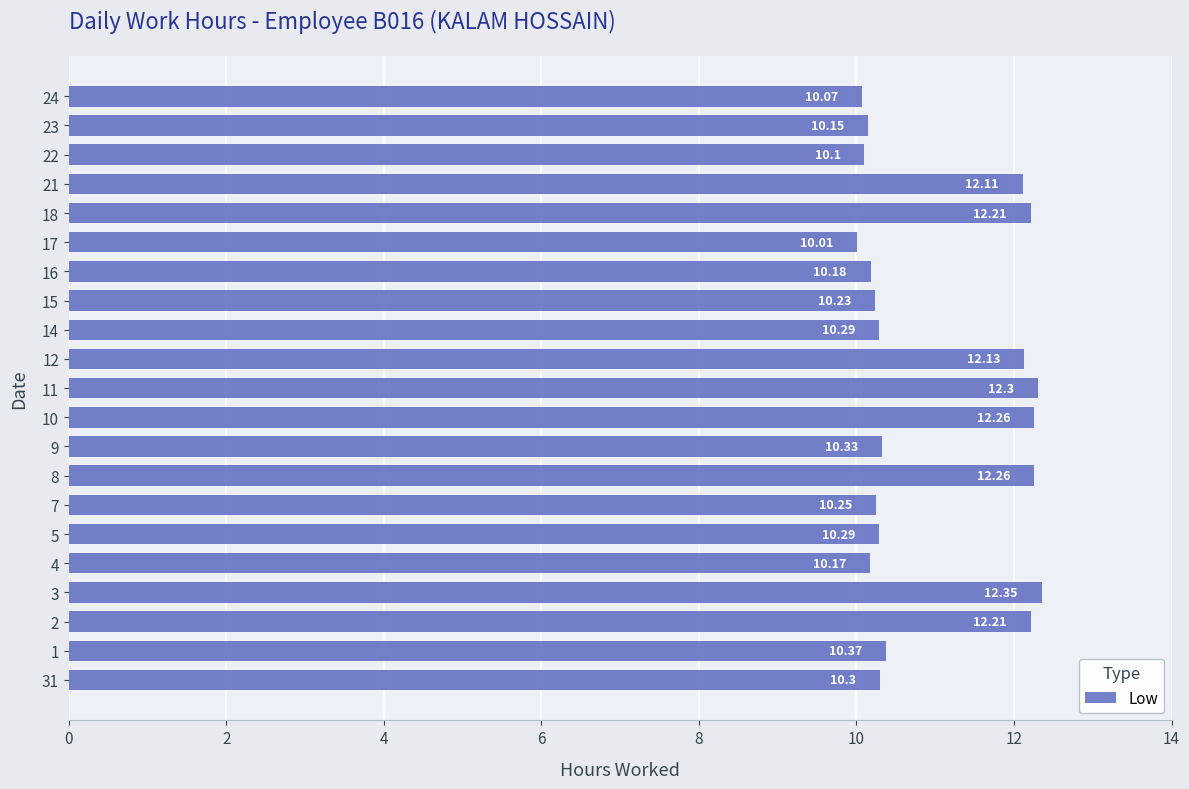

What is the average value?

11.0